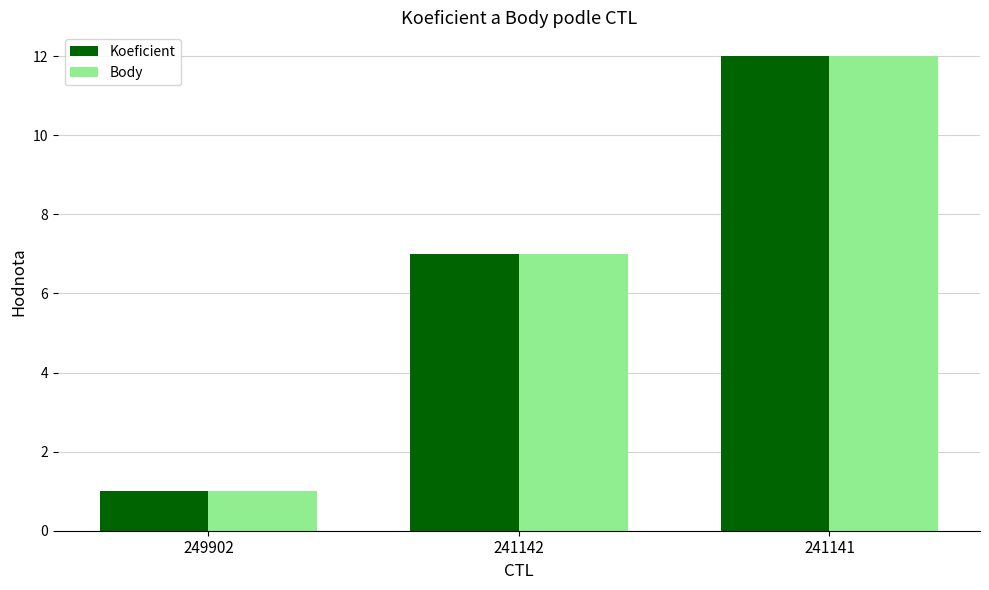

What is the difference between the Koeficient values at 241141 and 249902?

11